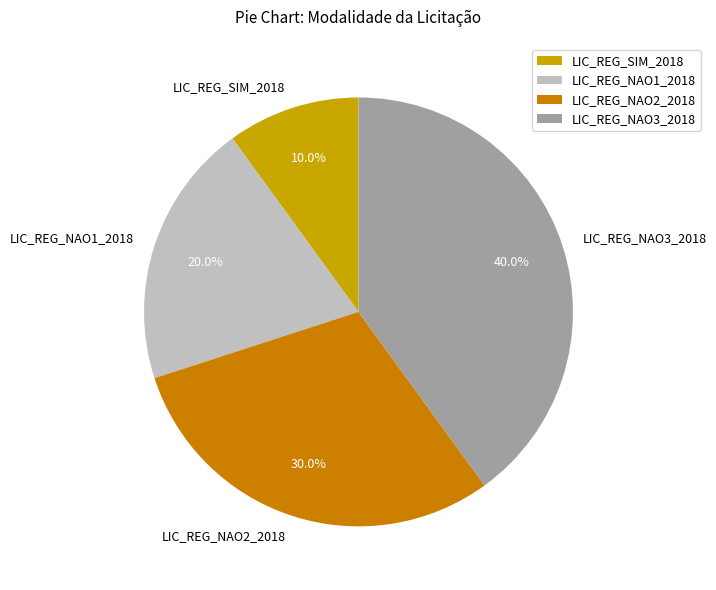

What is the ratio of the value at LIC_REG_SIM_2018 to the value at LIC_REG_NAO1_2018?

0.5